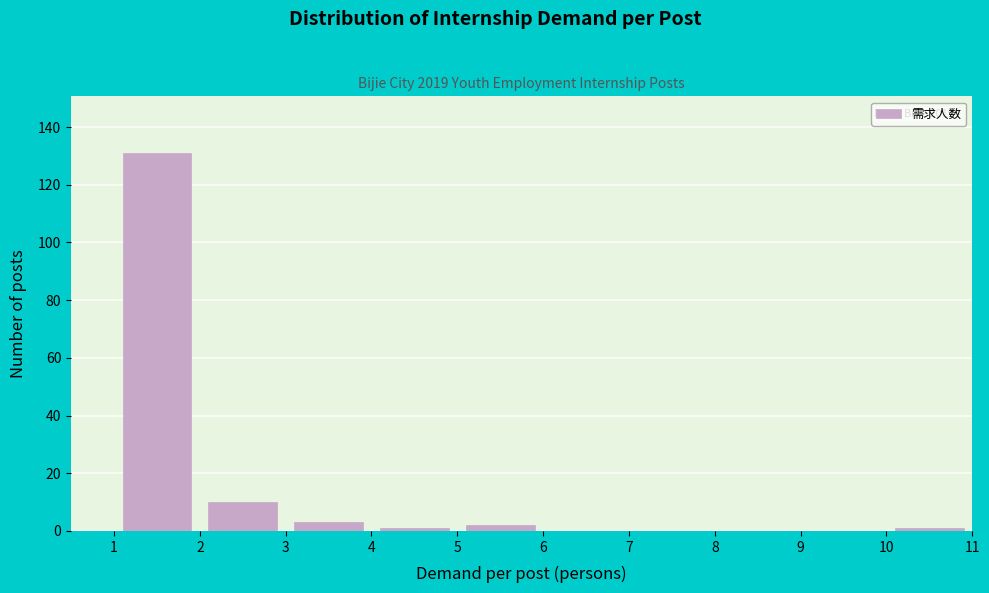

Which range on the x-axis has the tallest bar?

1 to 2